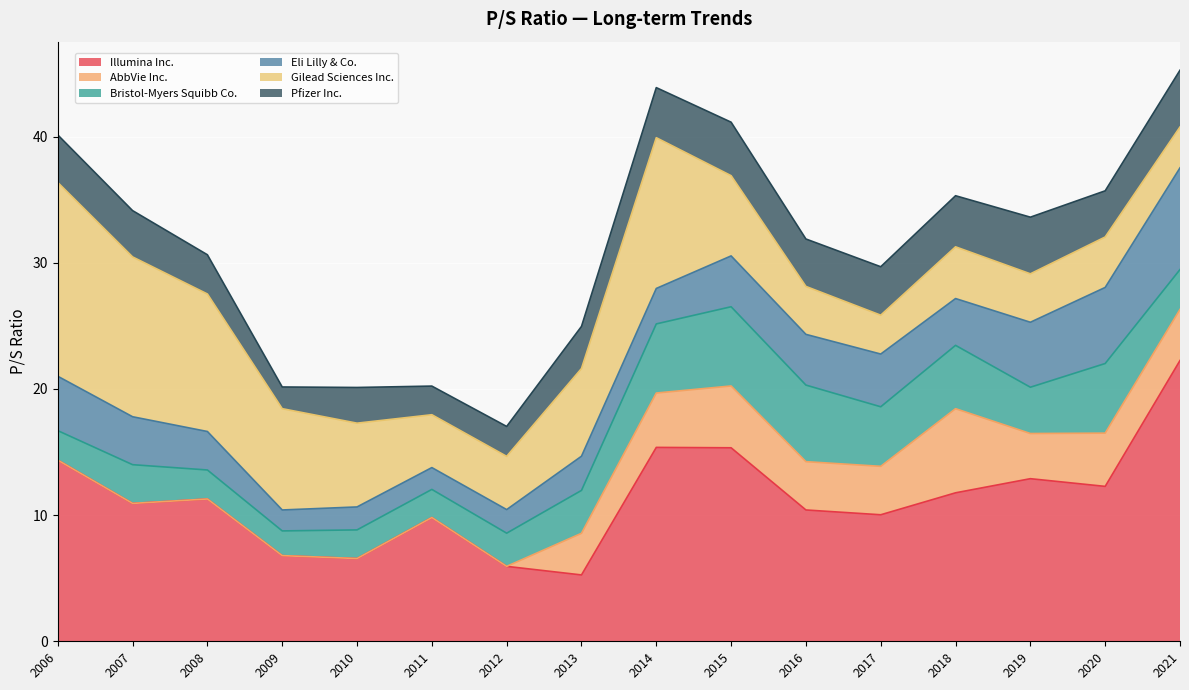

At how many categories does at least one series exceed 6?

15